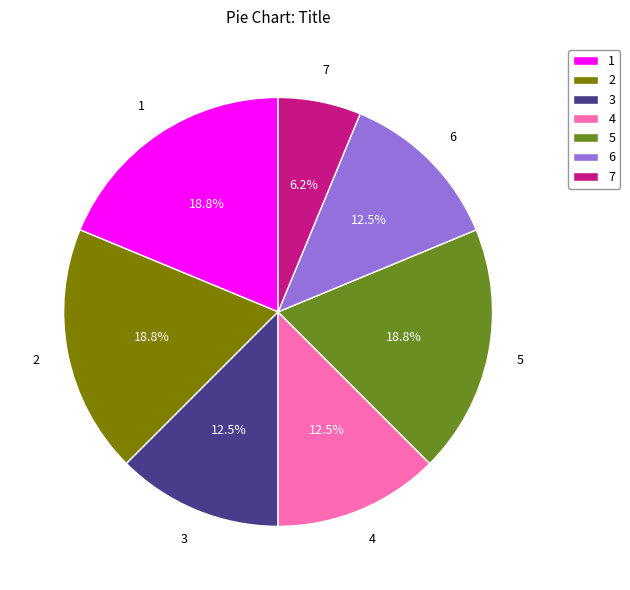

To the nearest percent, what is the average slice percentage?

14%